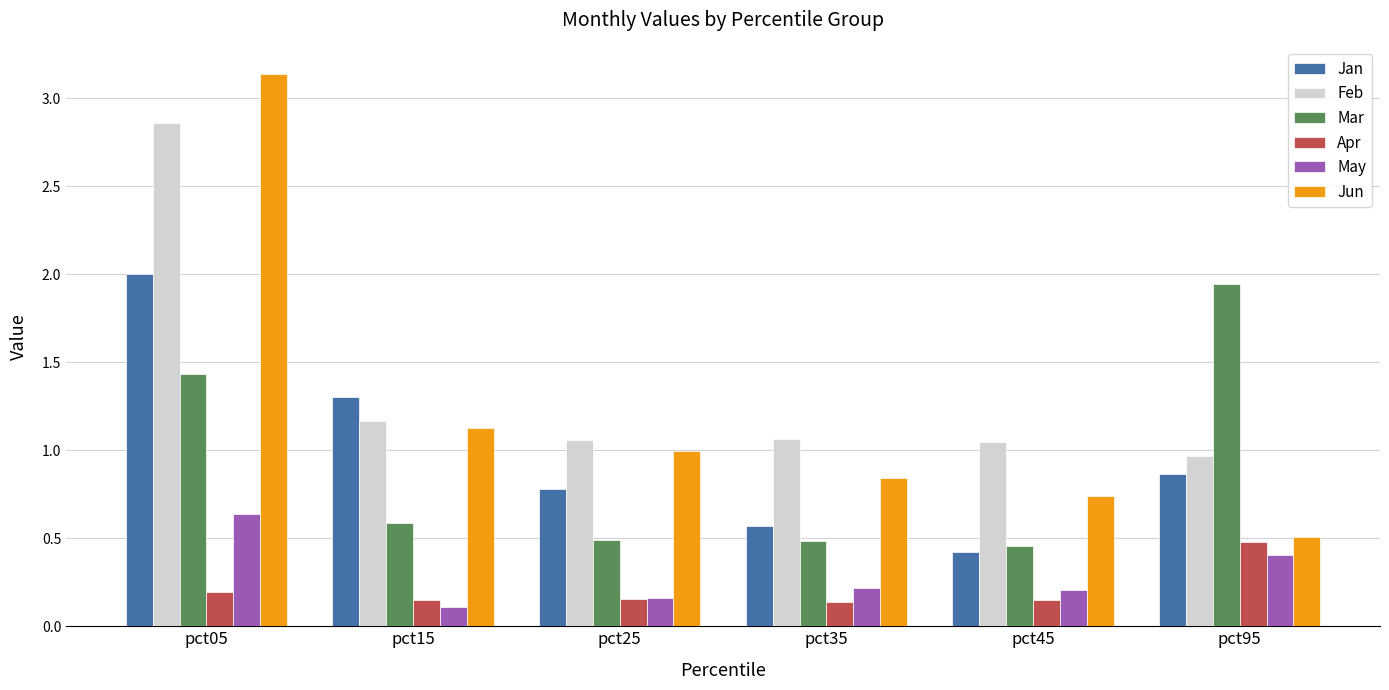

Which series has the largest range (max minus min)?

Jun